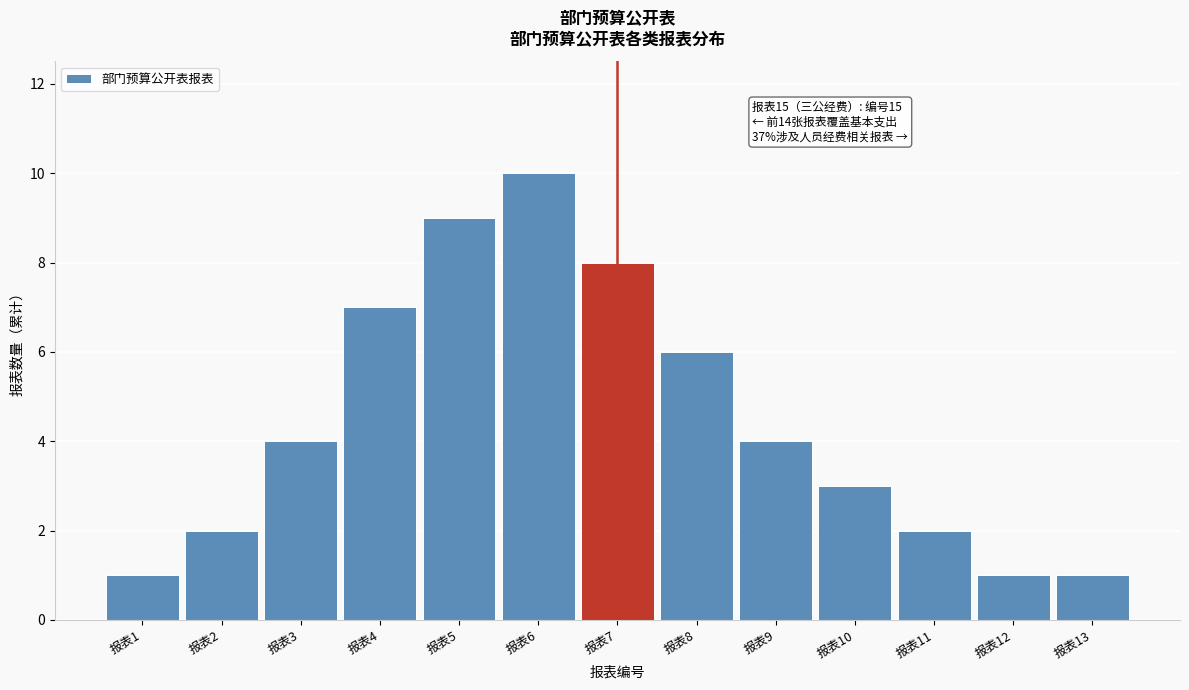

Reading left to right, transcribe all the data shown in this chart.

报表1=1	报表2=2	报表3=4	报表4=7	报表5=9	报表6=10	报表7=8	报表8=6	报表9=4	报表10=3	报表11=2	报表12=1	报表13=1